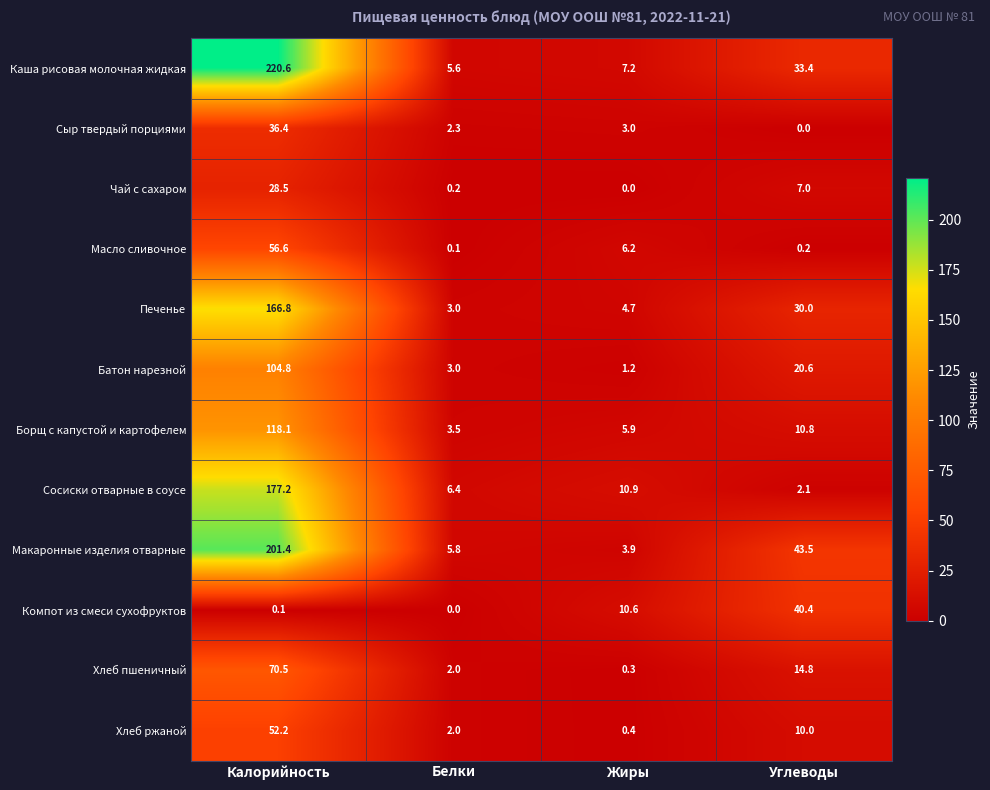

What is the maximum value shown in the chart?

220.6